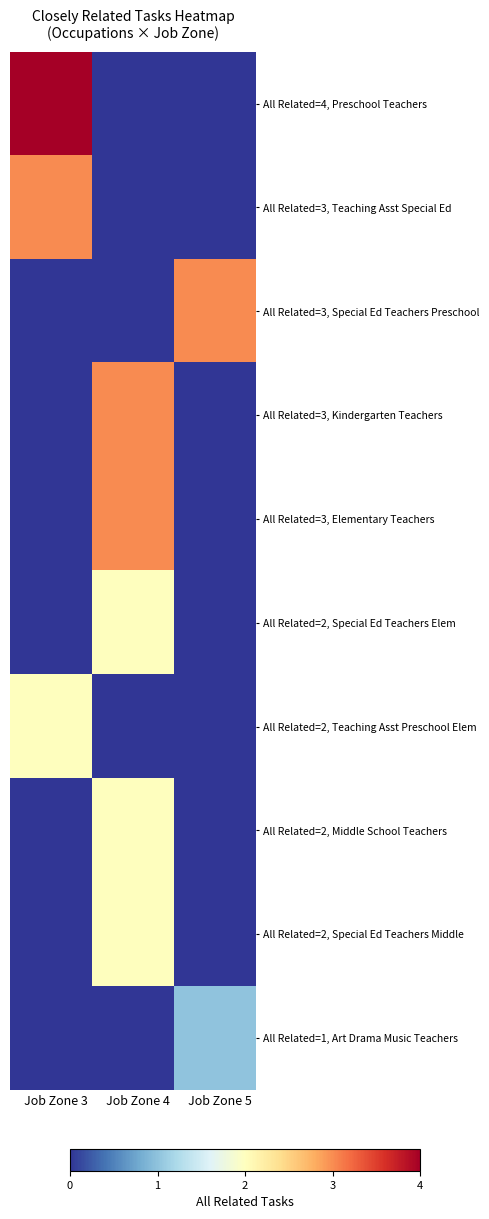

Which series has the largest total across all categories?

All Related=4, Preschool Teachers